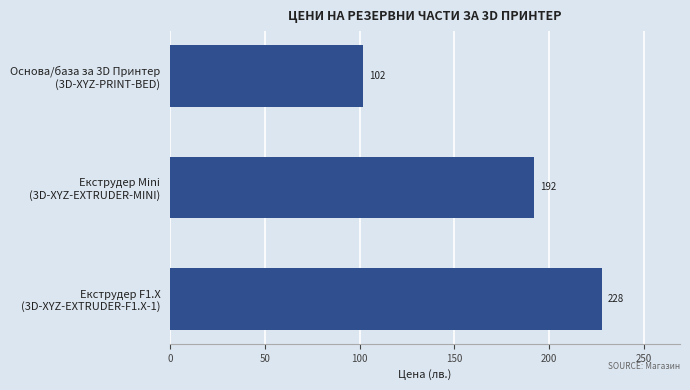

What is the minimum value shown in the chart?

102